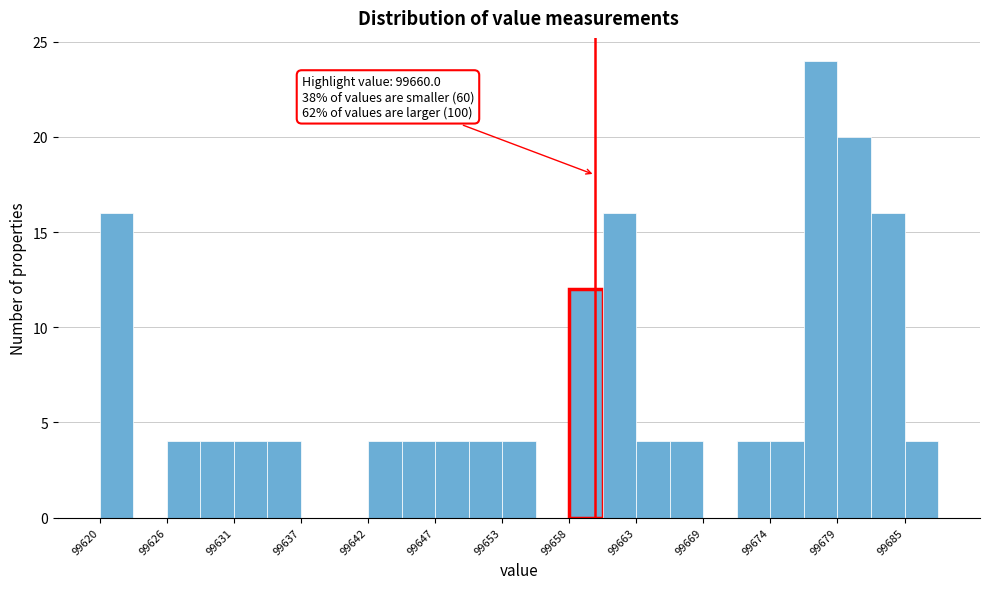

Around what value on the x-axis is the tallest bar? Give the approximate position of its centre, as read against the axis.

99678